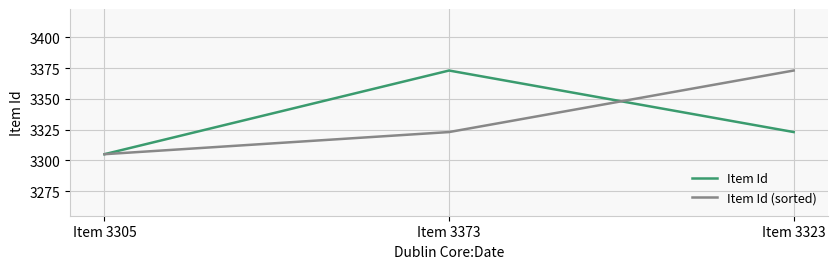

The value of Item Id at Item 3323 is 1716. True or false?

False